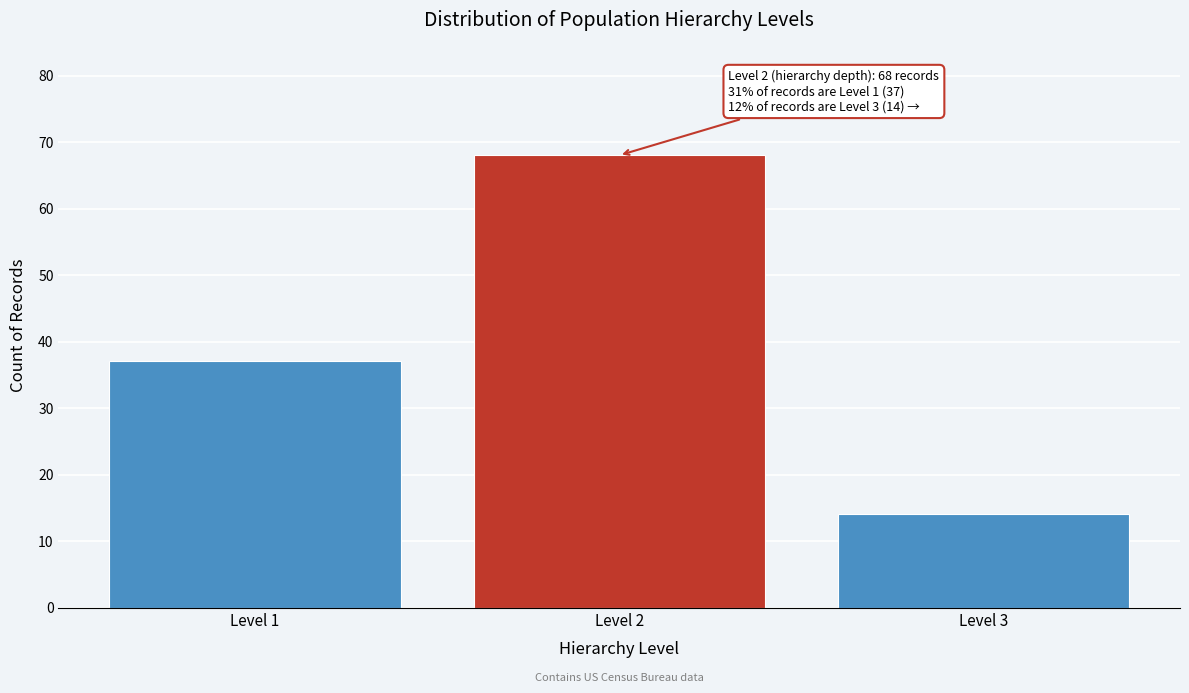

Reading right to left, what are all the values shown in this chart?

Level 3=14	Level 2=68	Level 1=37